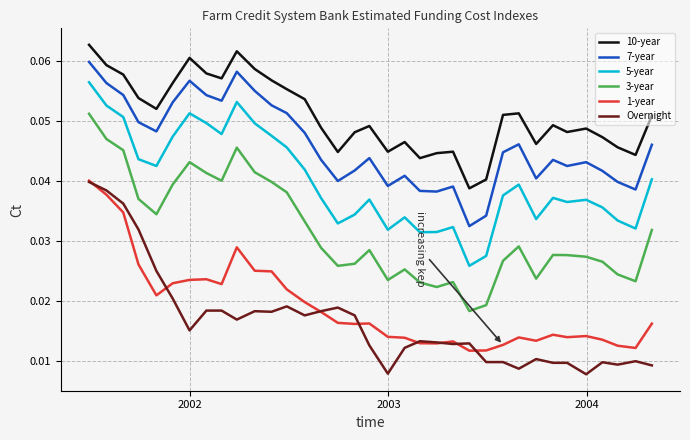

True or false: Overnight and 3-year cross at least once.

False